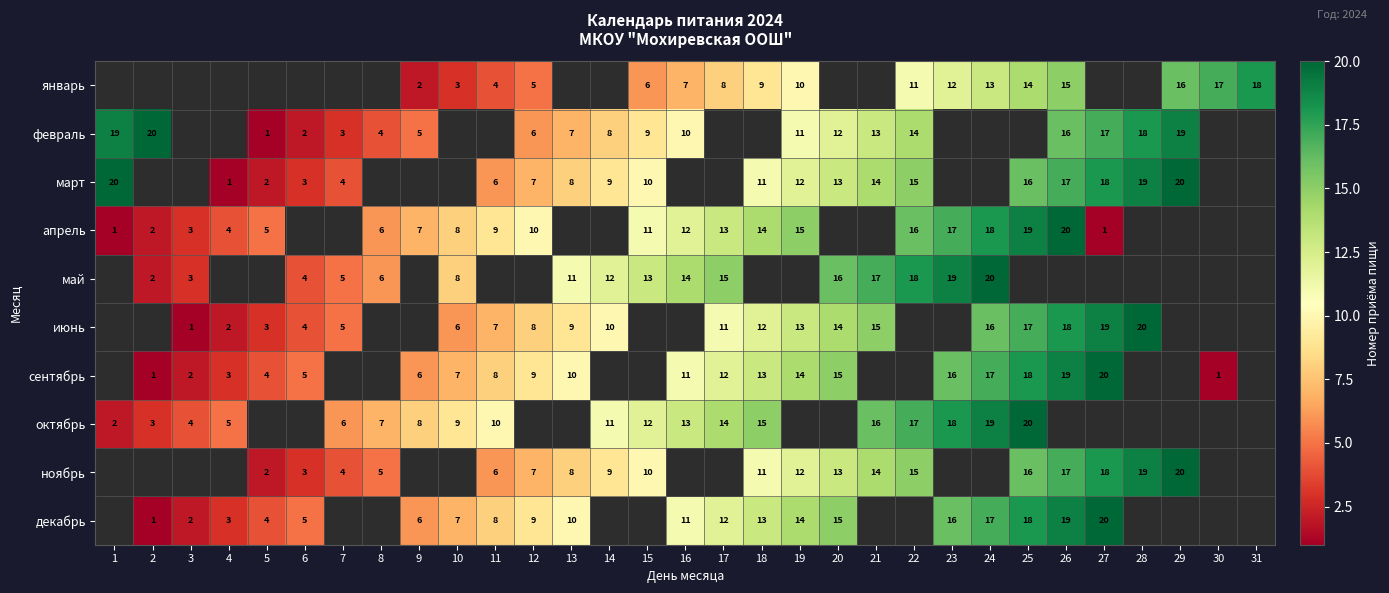

What is the smallest value displayed?

1.0